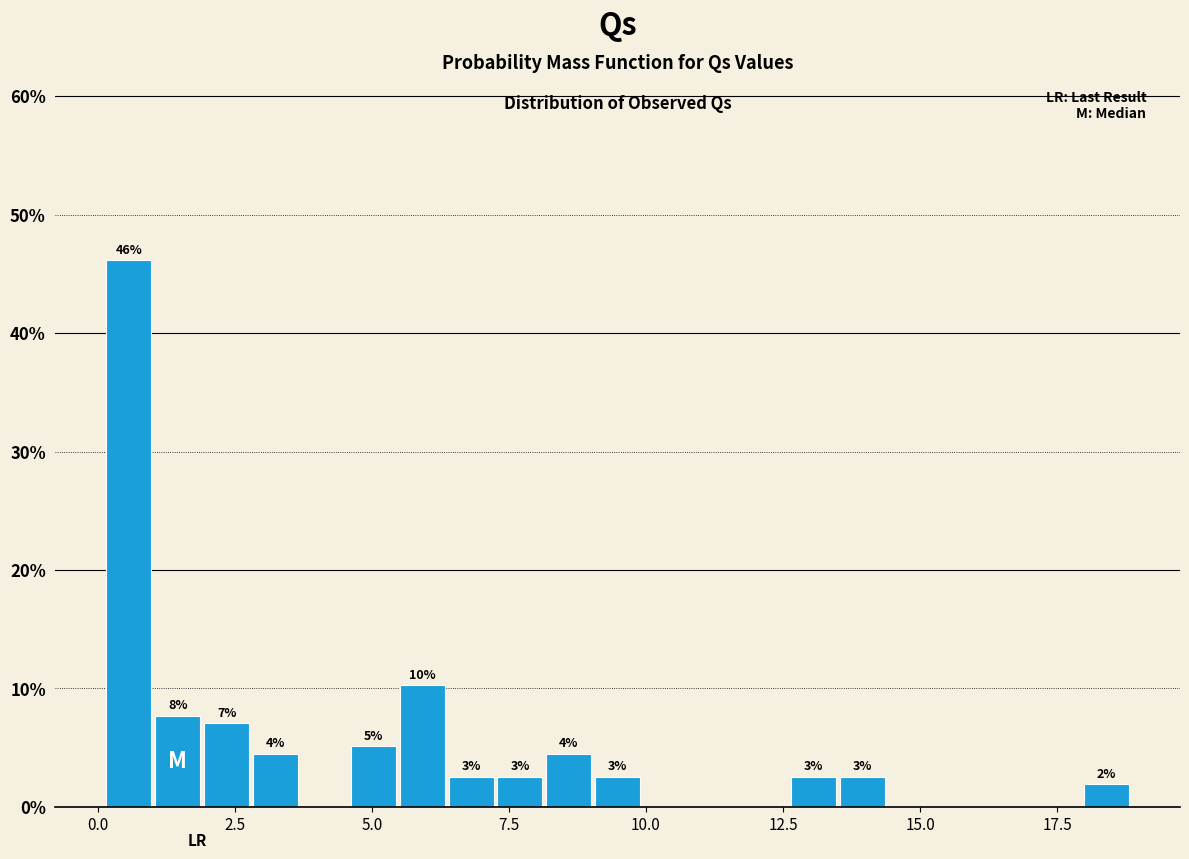

Around what value on the x-axis is the tallest bar? Give the approximate position of its centre, as read against the axis.

0.5